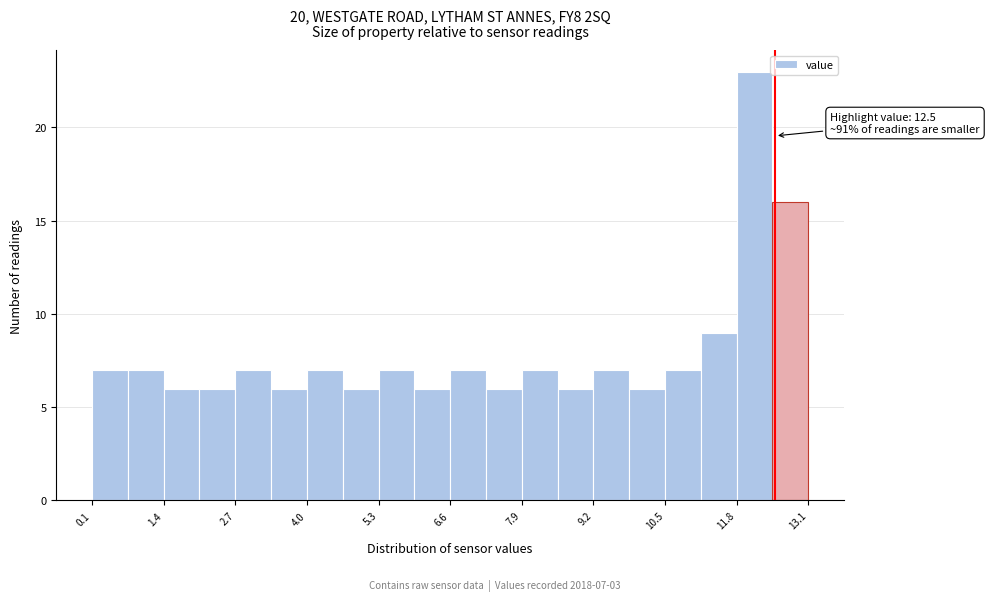

Around what value on the x-axis is the tallest bar? Give the approximate position of its centre, as read against the axis.

12.2